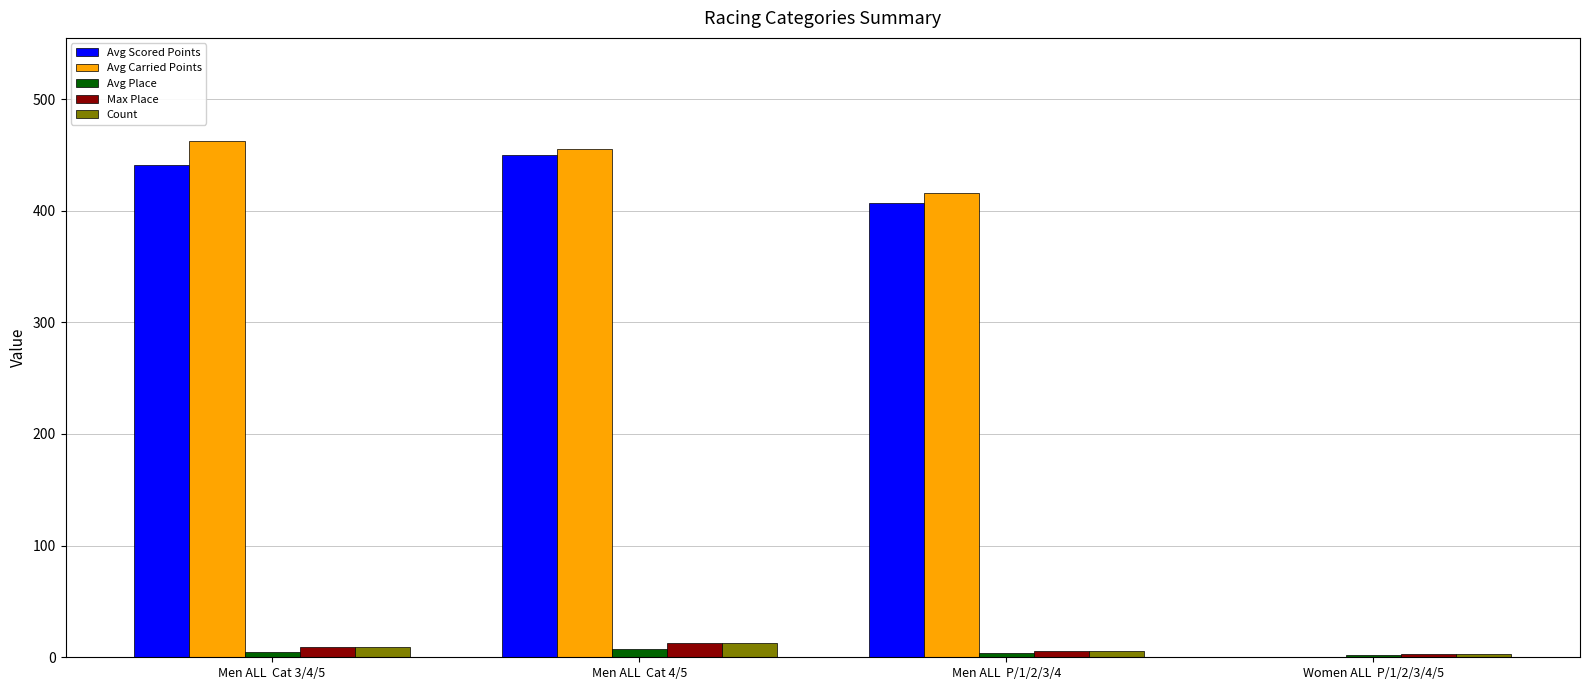

What is the total value across all series at Men ALL  Cat 4/5?

938.7